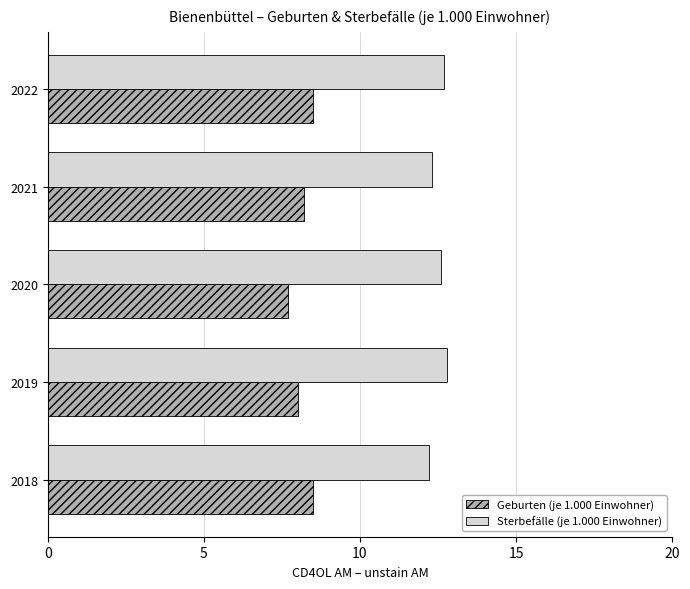

What is the difference between the maximum and minimum values in the Sterbefälle (je 1.000 Einwohner) series?

0.6